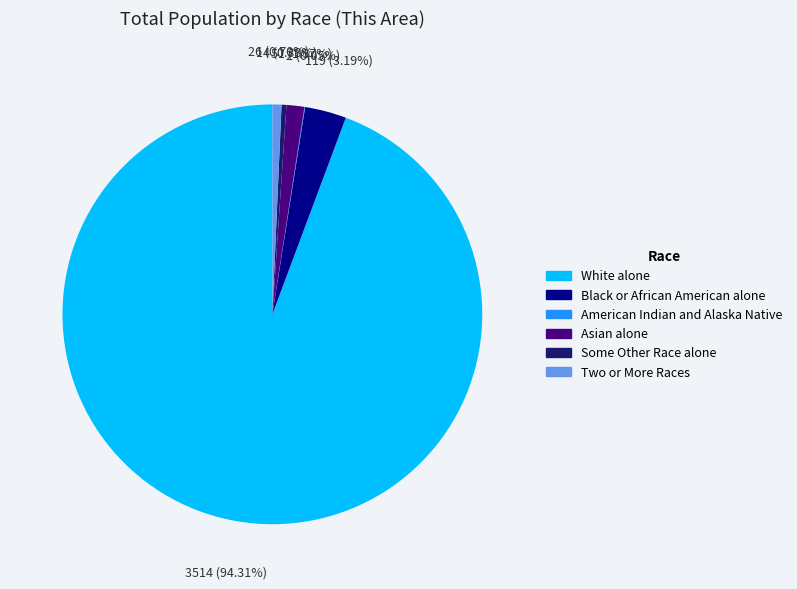

Is there any slice that represents more than half of the pie?

Yes